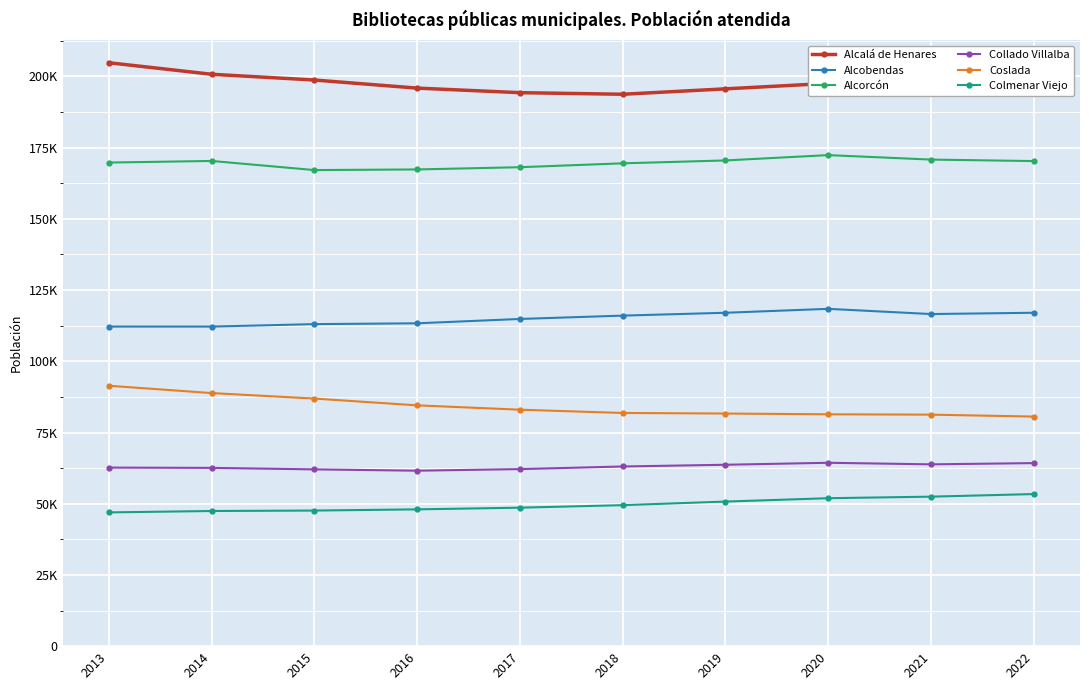

Is the value of Collado Villalba at 2018 greater than the value of Alcobendas at 2018?

No